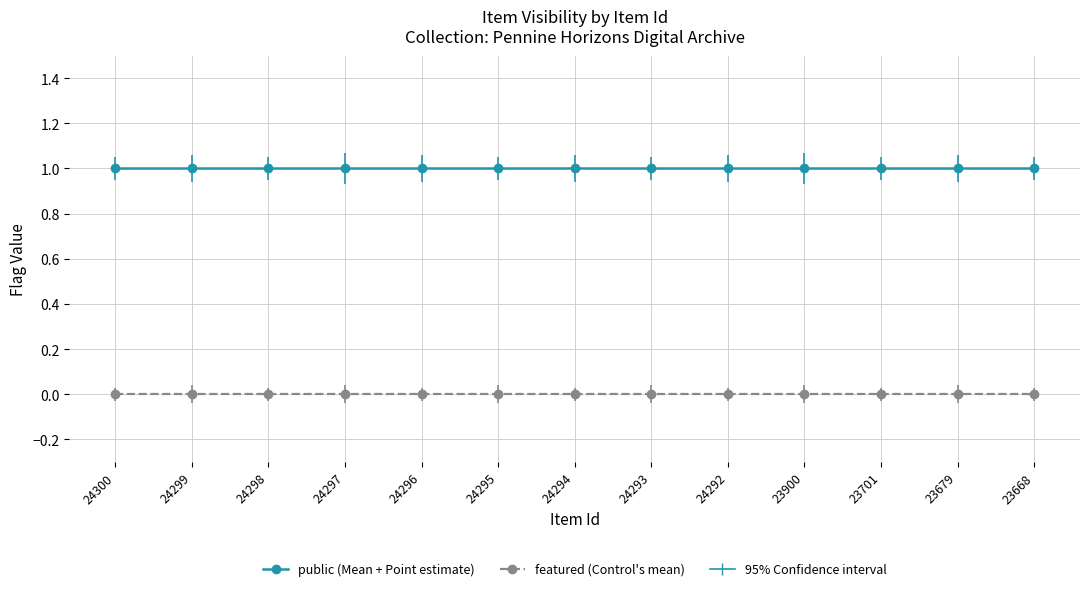

What is the approximate value of public at 24294?

1